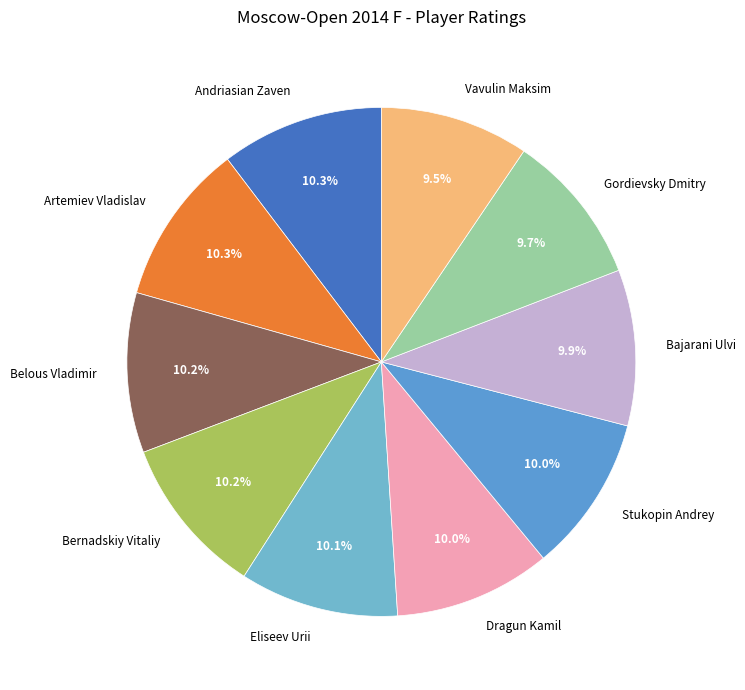

To the nearest percent, what is the average slice percentage?

10%